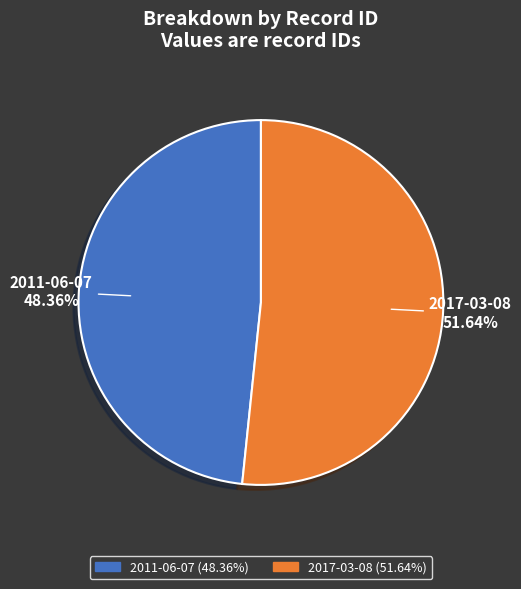

Does 2011-06-07 represent more than half of the total?

No